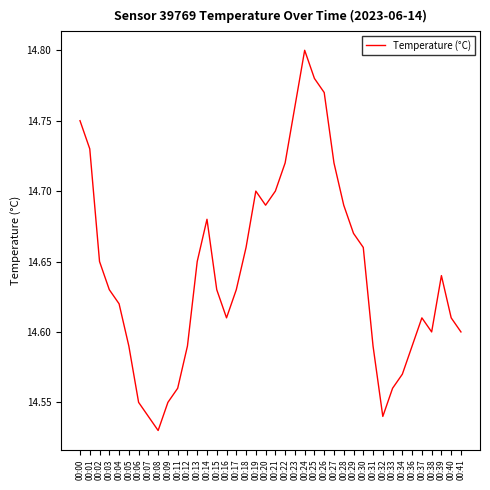

Which has a higher value, 00:26 or 00:16?

00:26